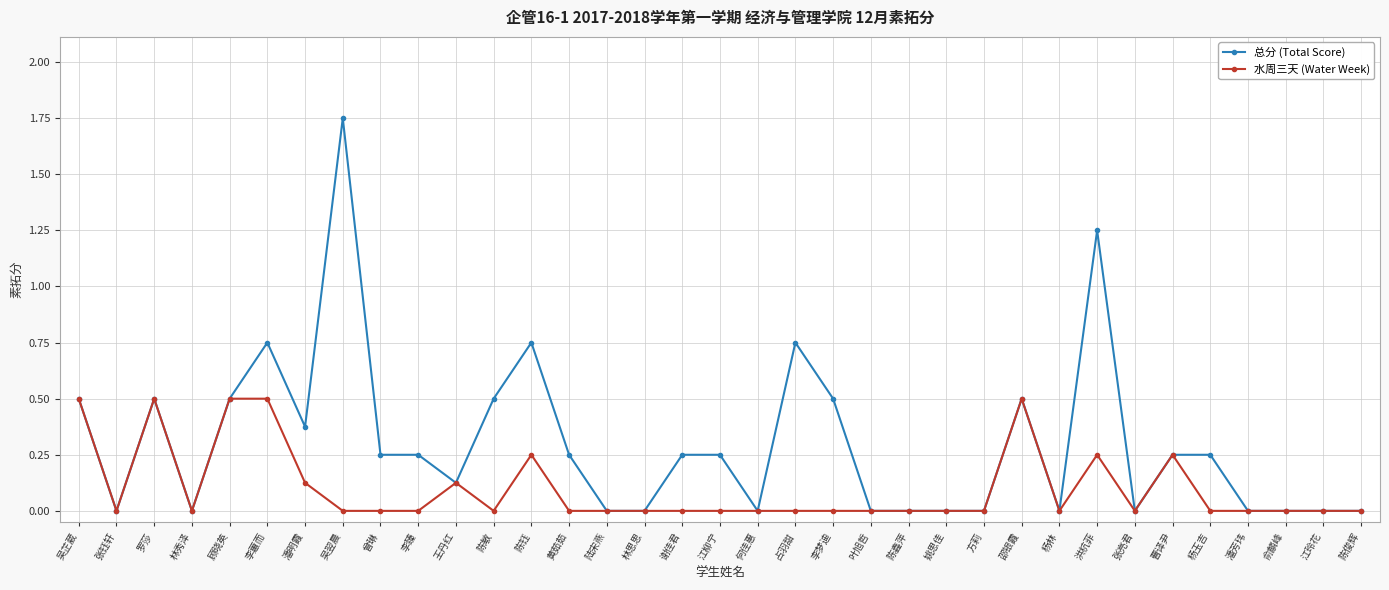

How many distinct data groups are displayed?

2